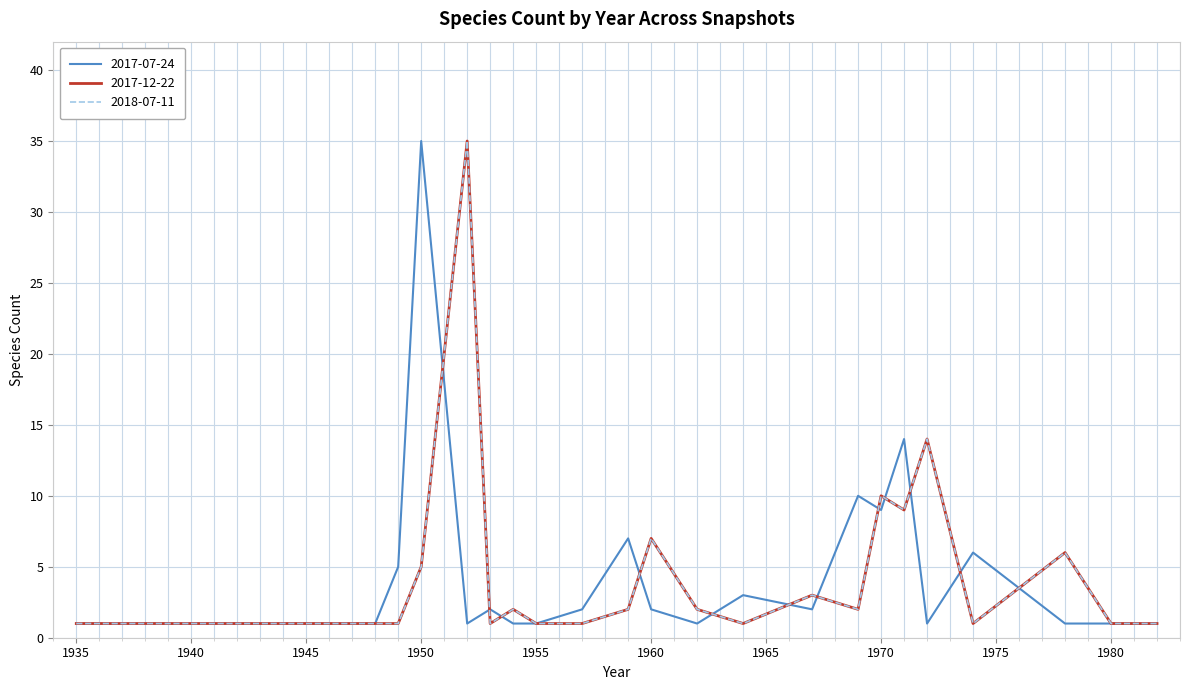

Between which two adjacent categories do 2017-07-24 and 2018-07-11 first intersect?

1950 and 1952